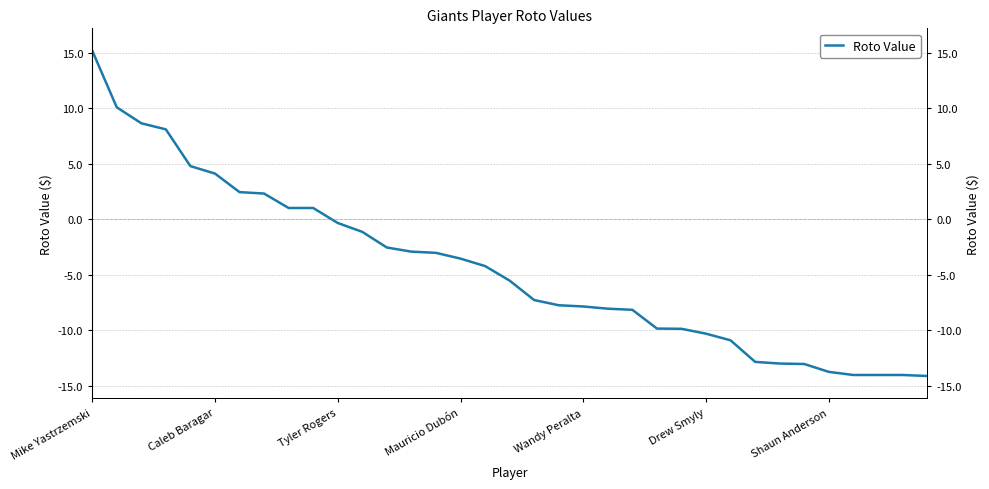

Reading left to right, list all the values displayed in this chart.

15.2	10.1	8.6	8.1	4.8	4.1	2.4	2.3	1.0	1.0	-0.3	-1.1	-2.6	-2.9	-3.0	-3.6	-4.2	-5.5	-7.3	-7.8	-7.9	-8.1	-8.2	-9.9	-9.9	-10.3	-10.9	-12.9	-13.0	-13.1	-13.8	-14.0	-14.0	-14.0	-14.1